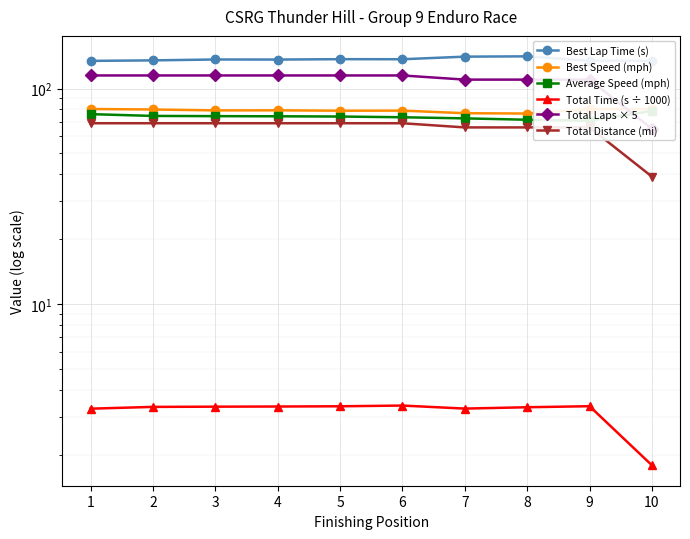

Count the number of data series in this chart.

6